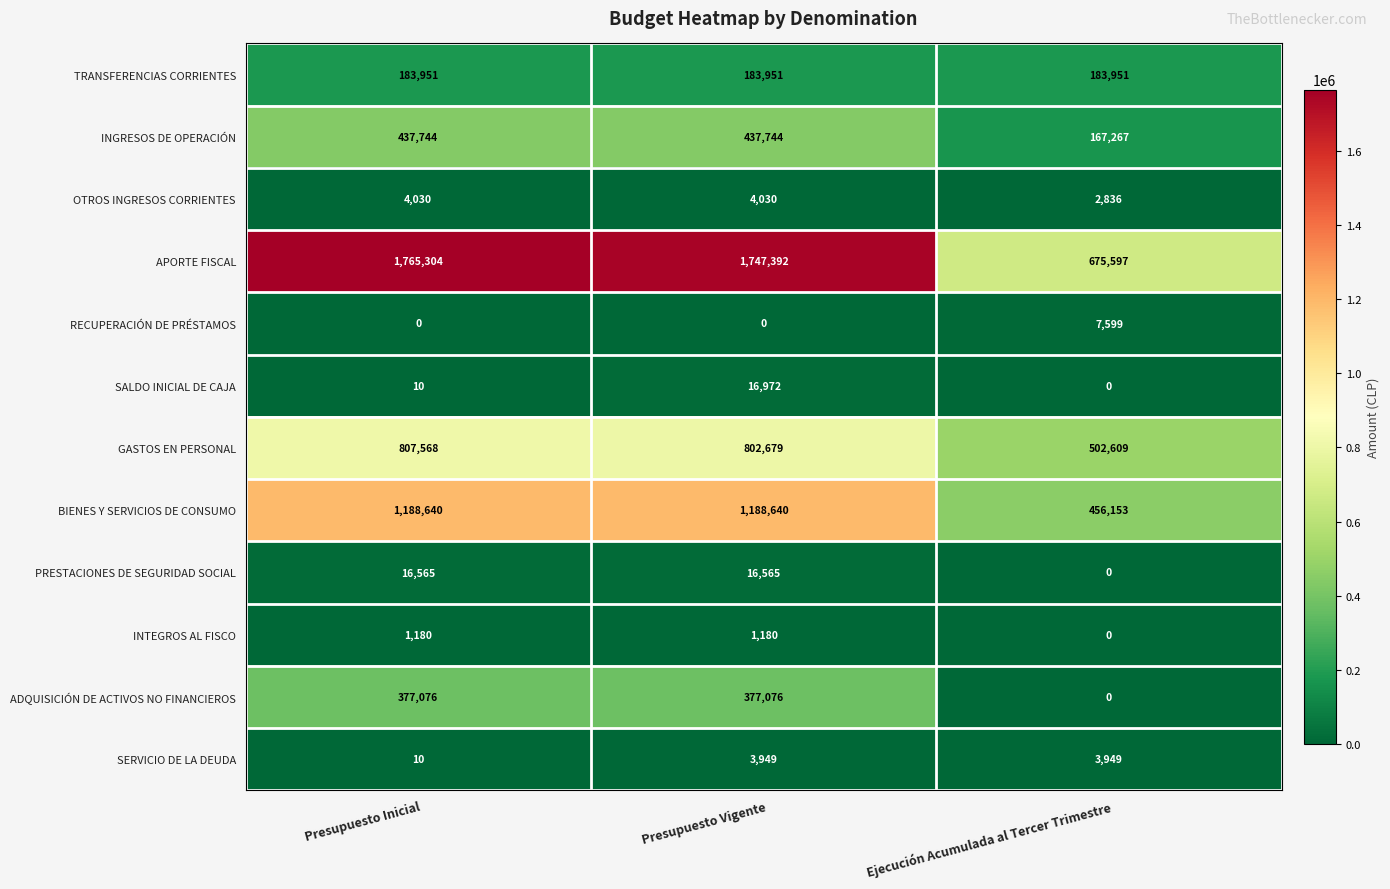

Rank the series by their maximum value, from highest to lowest.

APORTE FISCAL, BIENES Y SERVICIOS DE CONSUMO, GASTOS EN PERSONAL, INGRESOS DE OPERACIÓN, ADQUISICIÓN DE ACTIVOS NO FINANCIEROS, TRANSFERENCIAS CORRIENTES, SALDO INICIAL DE CAJA, PRESTACIONES DE SEGURIDAD SOCIAL, RECUPERACIÓN DE PRÉSTAMOS, OTROS INGRESOS CORRIENTES, SERVICIO DE LA DEUDA, INTEGROS AL FISCO